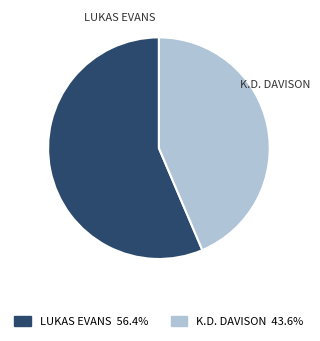

Does any single category account for the majority?

Yes